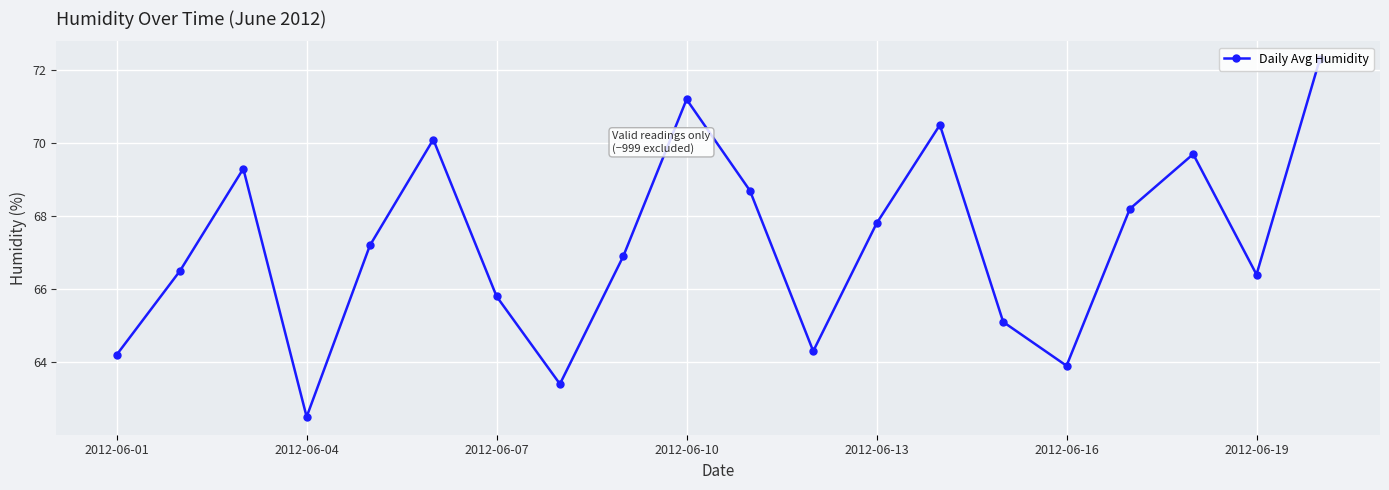

What is the difference between the maximum and second lowest values?

8.9